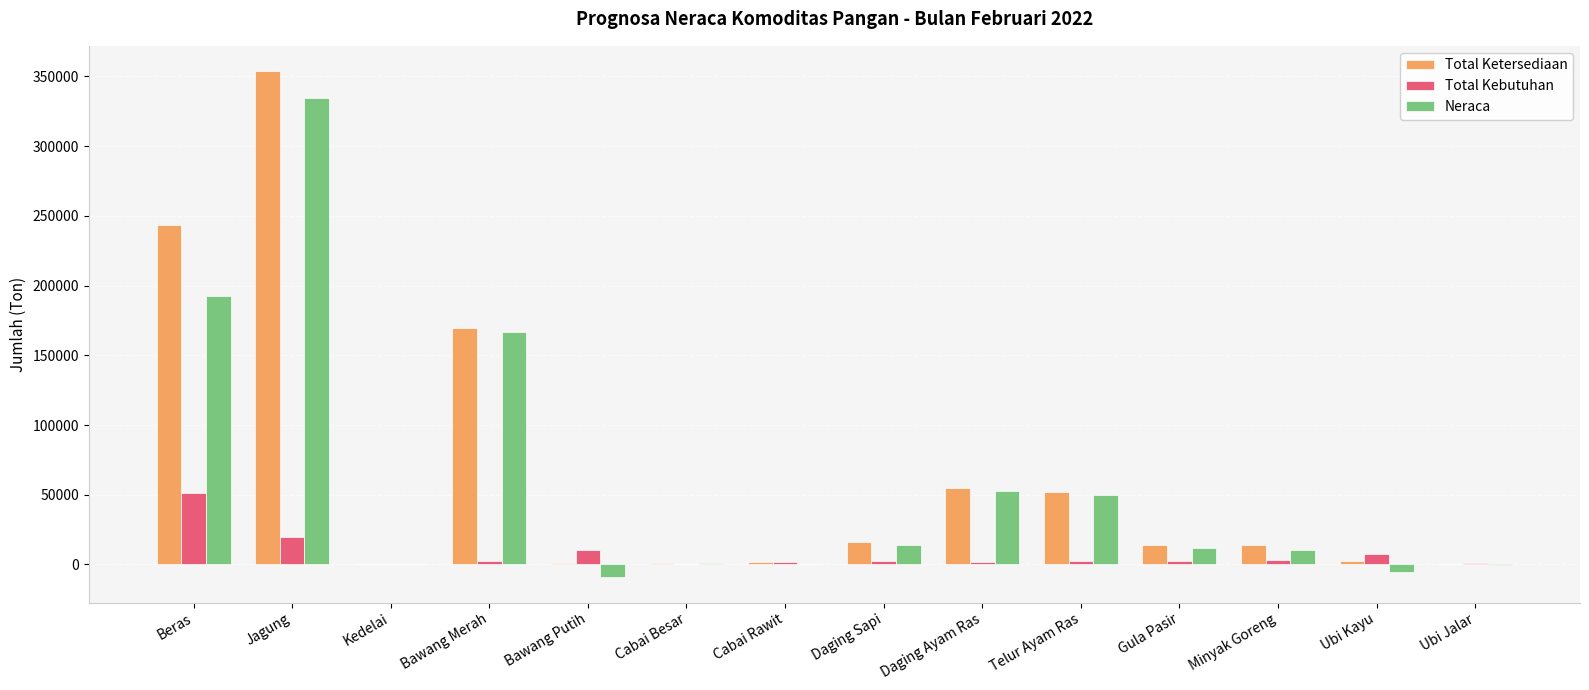

What is the difference between the Total Kebutuhan values at Telur Ayam Ras and Cabai Rawit?

1019.8